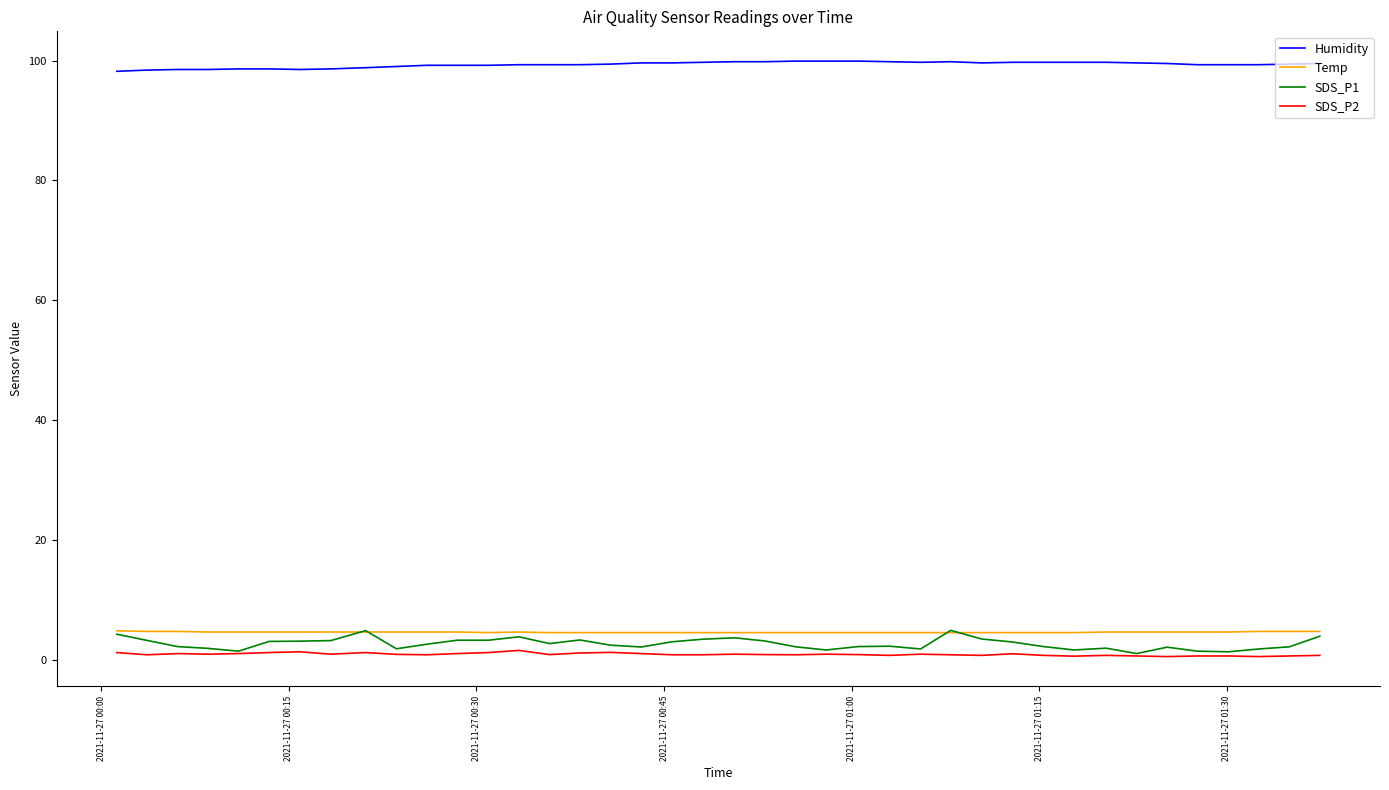

True or false: Humidity and SDS_P2 cross at least once.

False